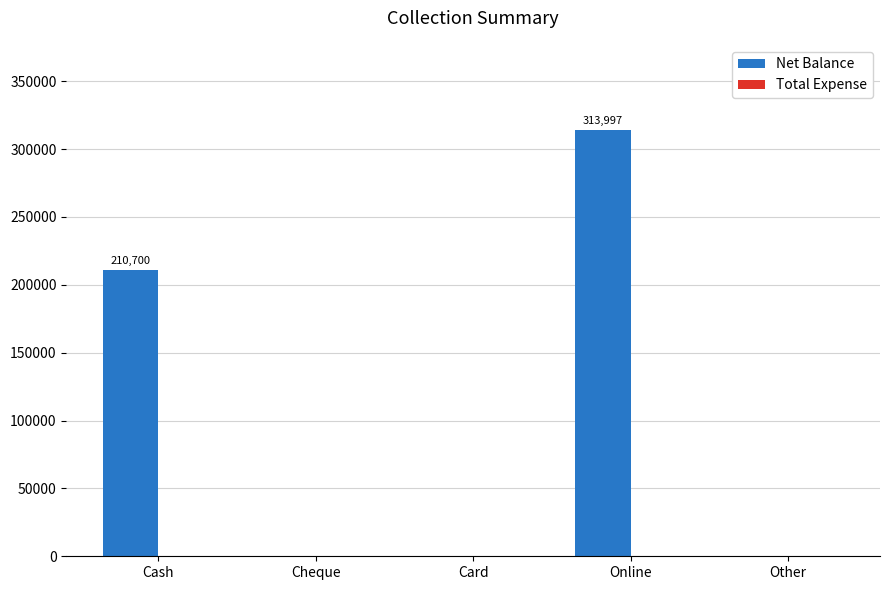

At which label is the value closest to 156998?

Cash